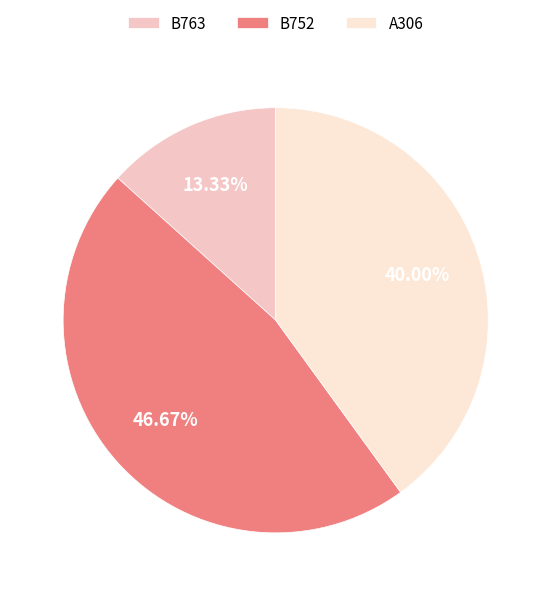

What portion of the pie excludes A306?

60.0%